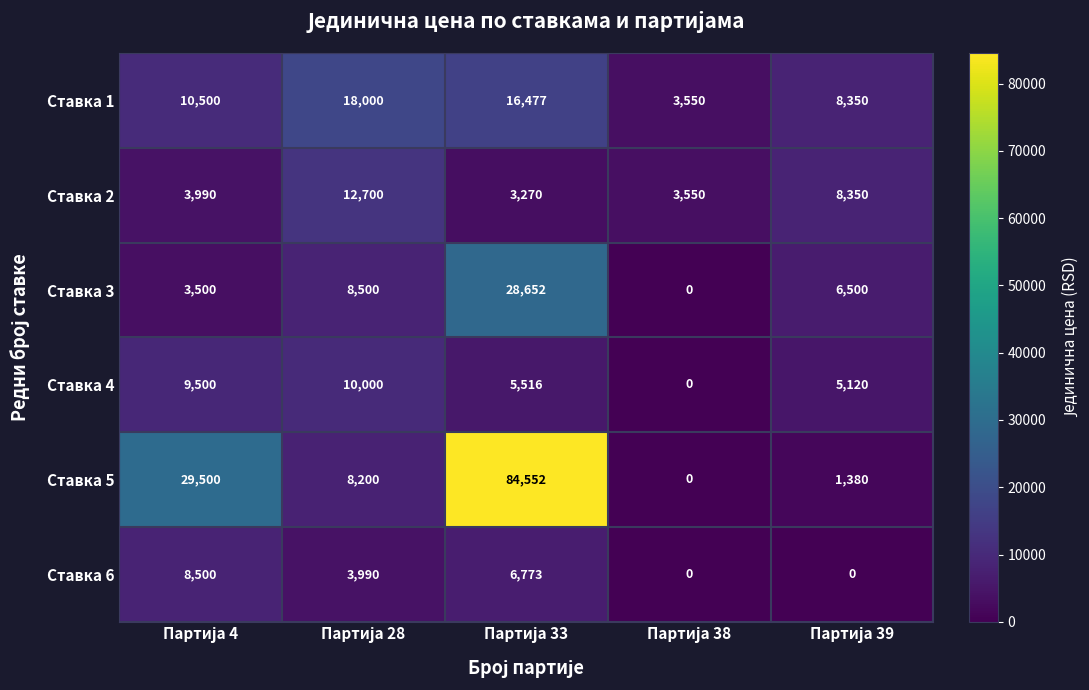

Which series has the largest range (max minus min)?

Ставка 5